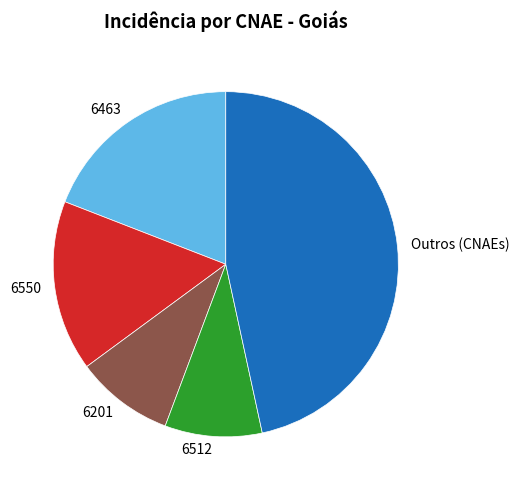

Is it true that 6550 is 10% of the pie?

False